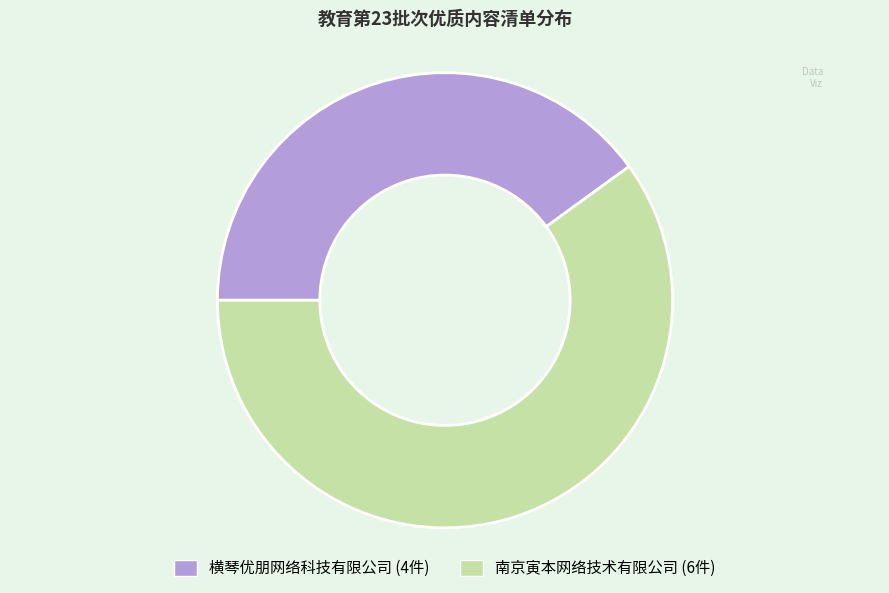

What is the largest slice in the pie chart?

南京寅本网络技术有限公司